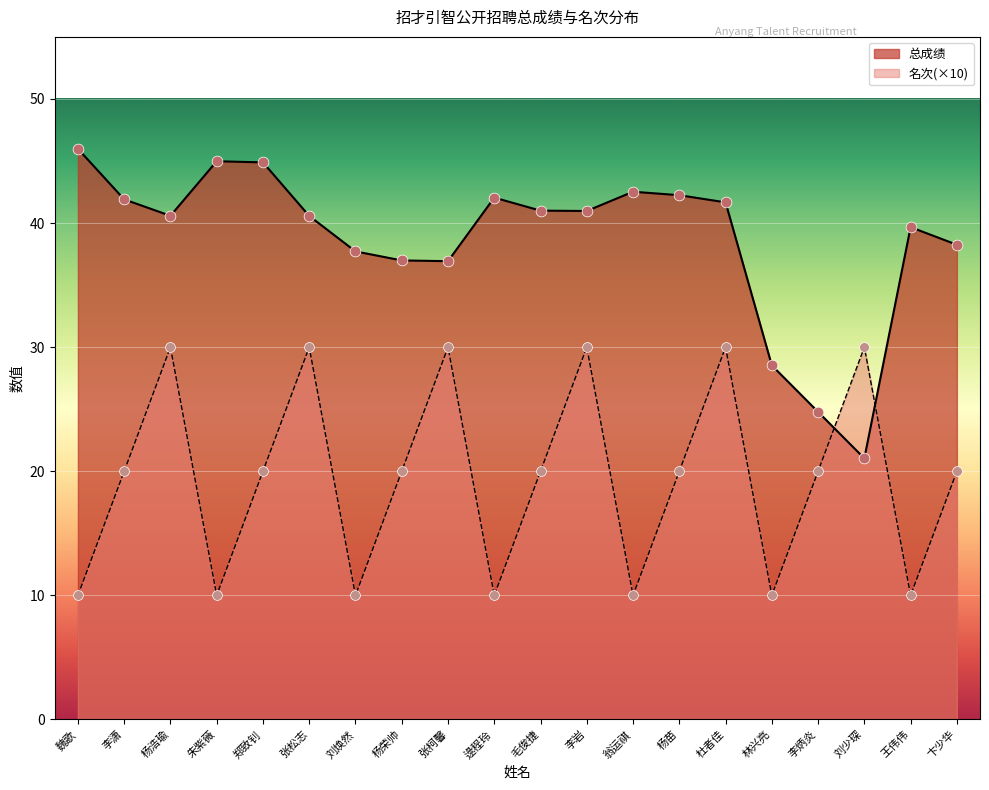

Which series contains the highest Y value?

总成绩